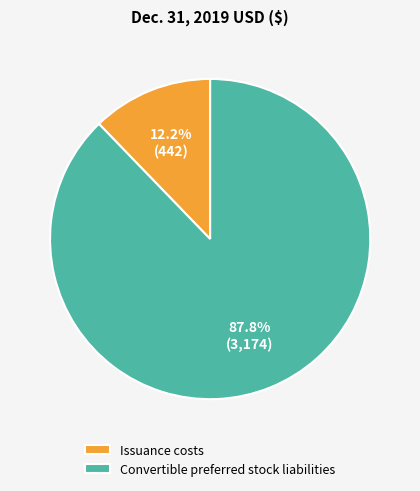

To the nearest percent, what is the combined percentage of Issuance costs and Convertible preferred stock liabilities?

100%